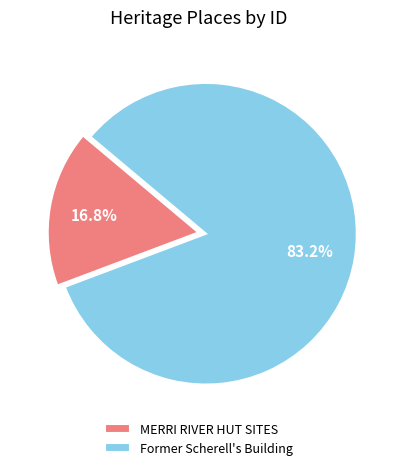

Which slice is the largest?

Former Scherell's Building